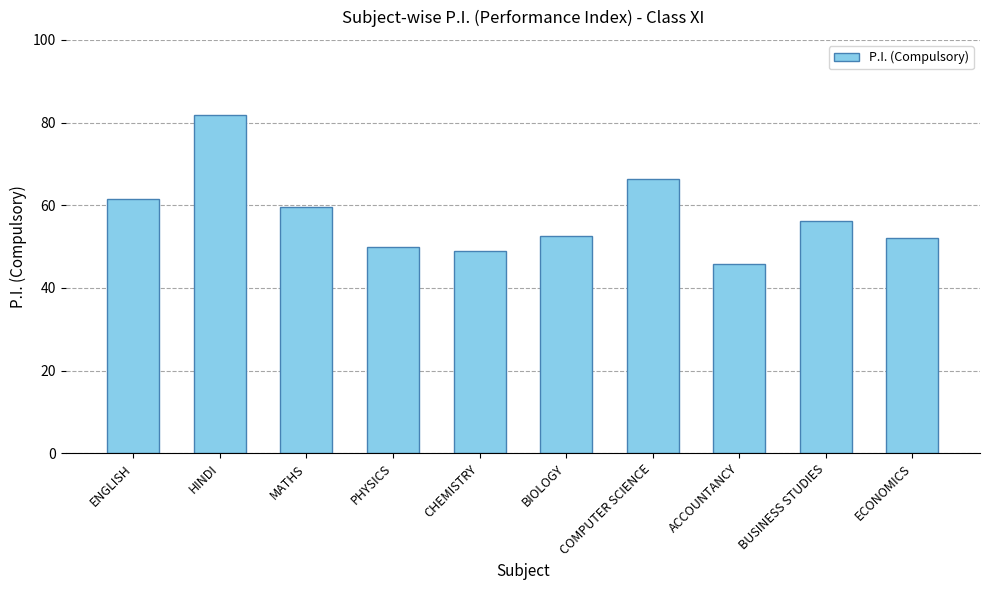

At which label does the data first exceed 56?

ENGLISH